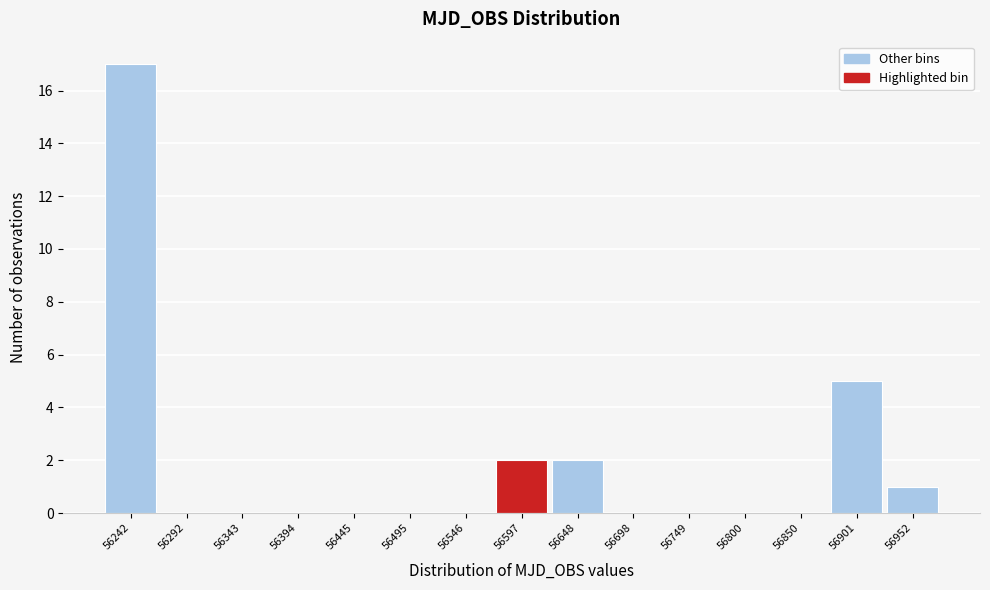

Reading left to right, list all the values displayed in this chart.

56242=17	56292=0	56343=0	56394=0	56445=0	56495=0	56546=0	56597=2	56648=2	56698=0	56749=0	56800=0	56850=0	56901=5	56952=1